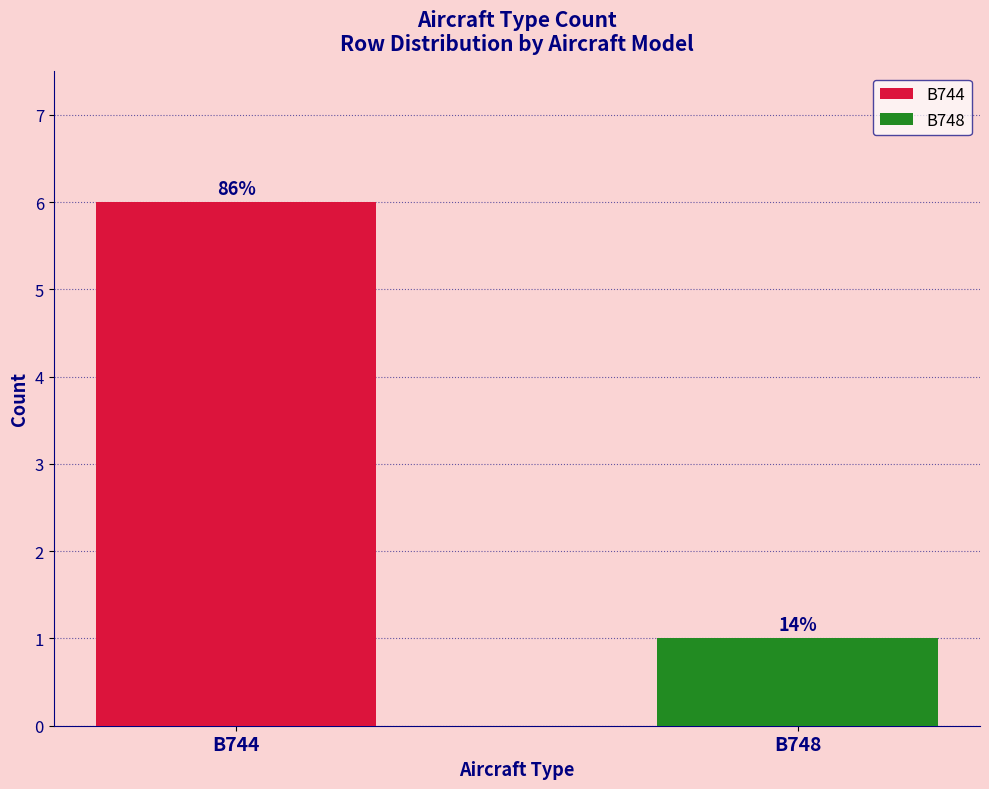

How many values are between 1 and 6?

2